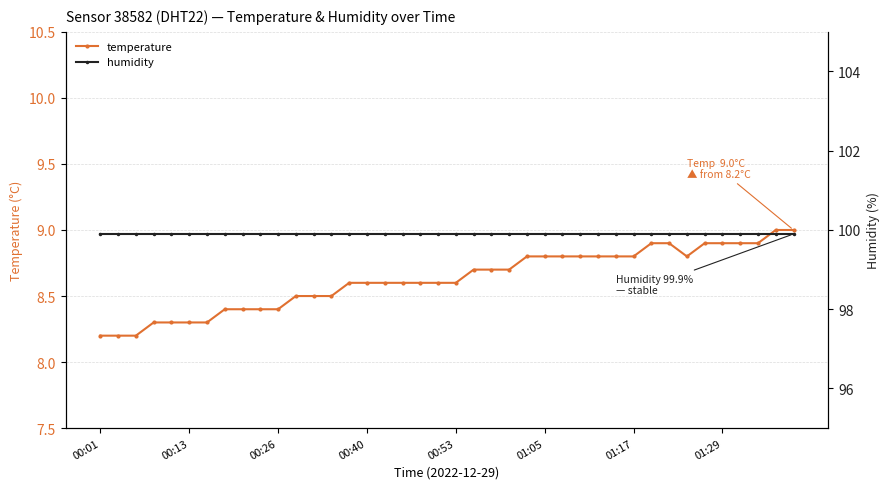

What are all the series names shown in the legend?

temperature, humidity